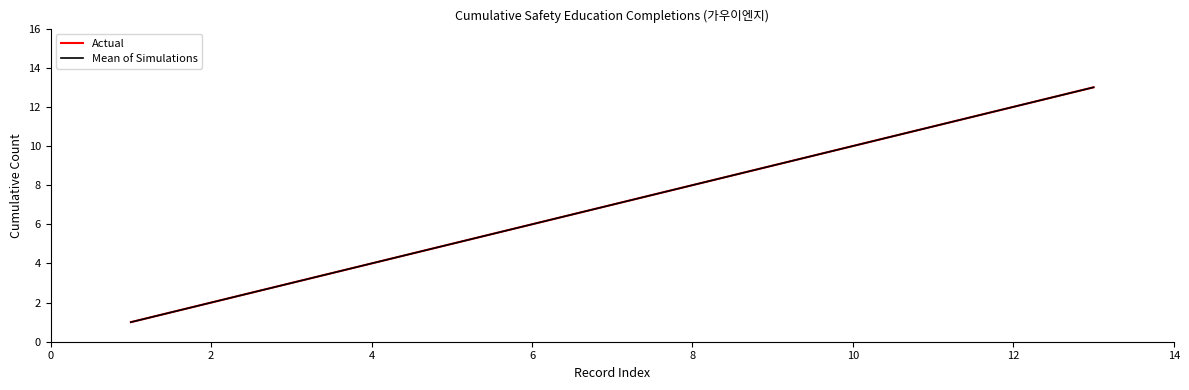

True or false: Actual has a value of 3 at 2.

False